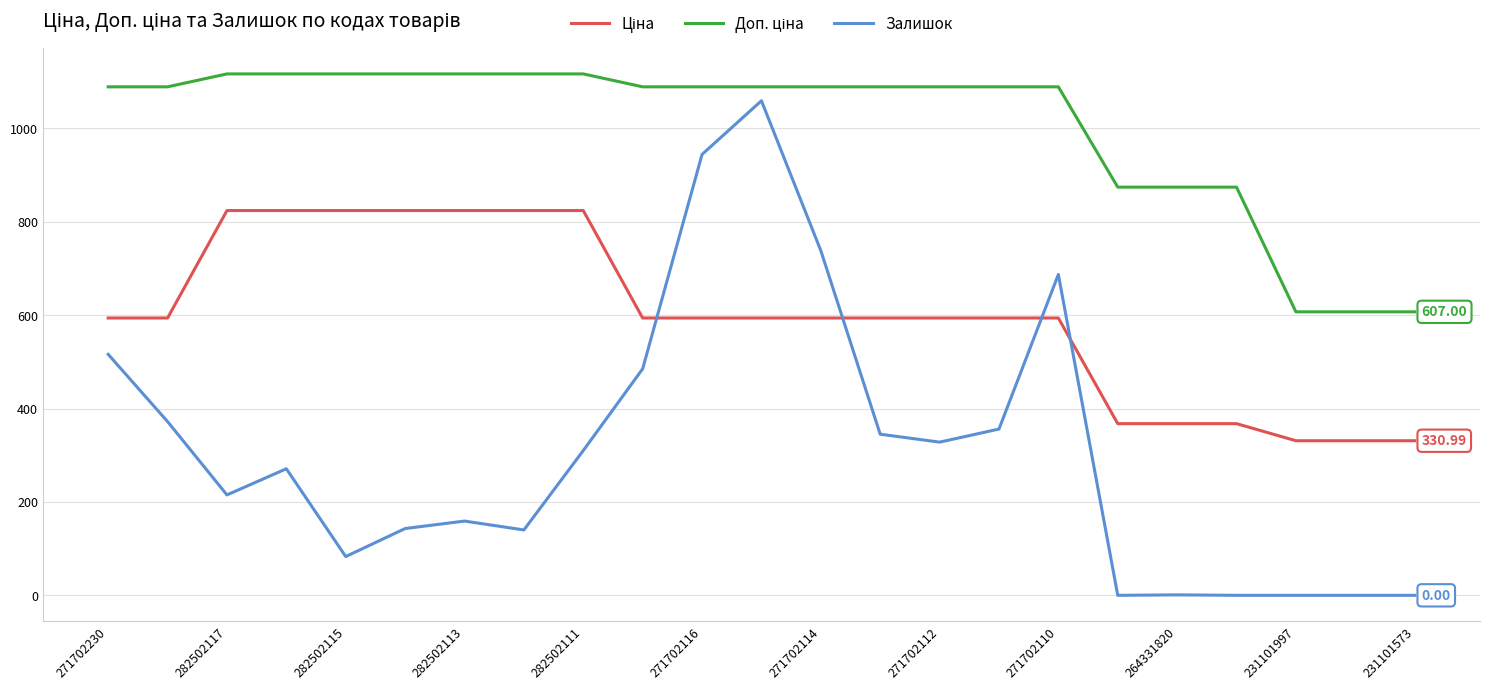

What is the difference between the maximum and minimum values in the Залишок series?

1059.0